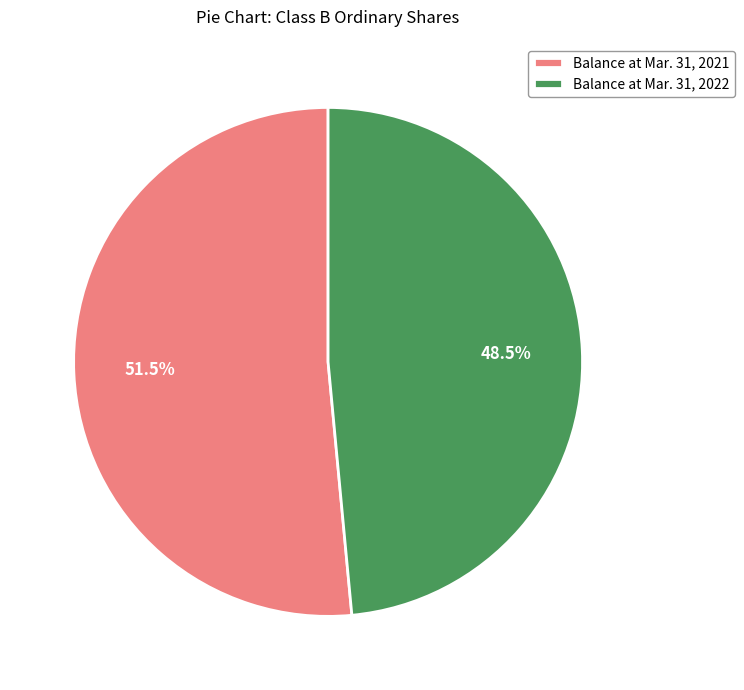

What is the smallest slice in the pie chart?

Balance at Mar. 31, 2022